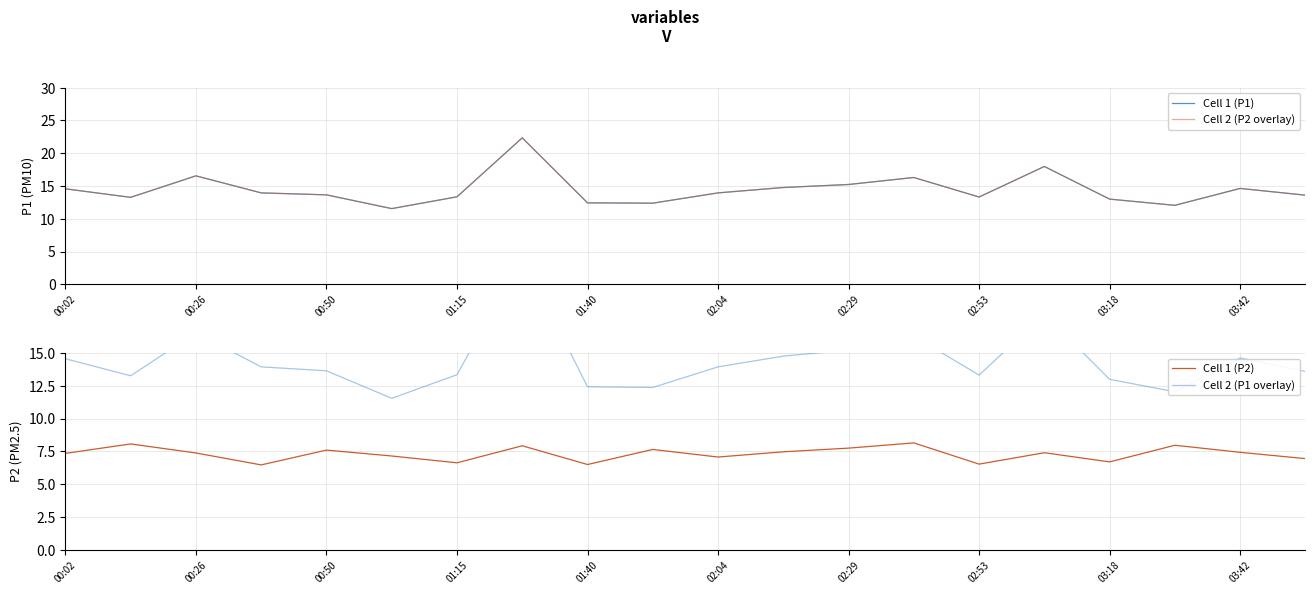

What is the sum of all P2 values?

146.2